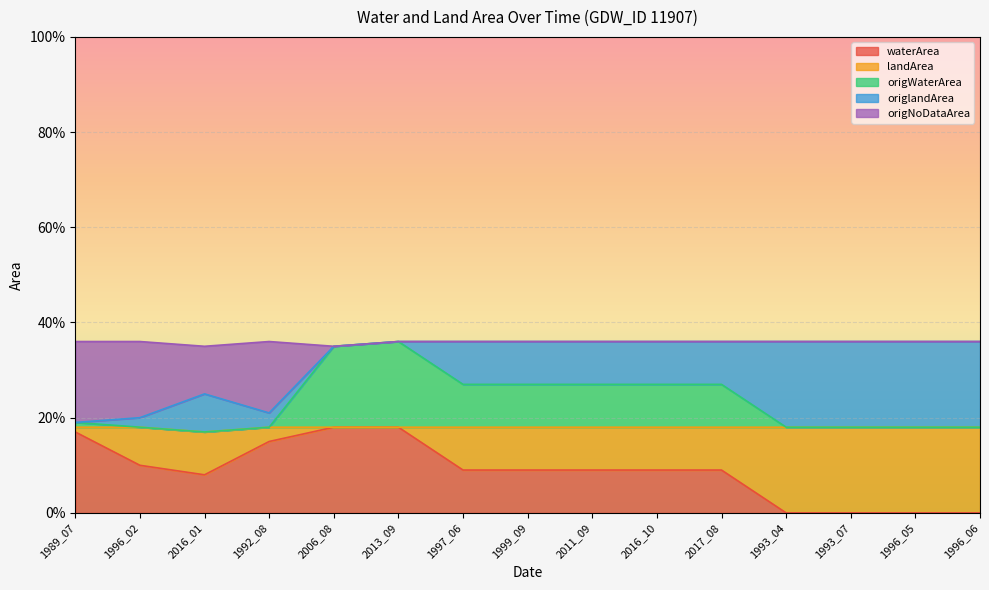

Does the chart display data point markers on the line(s)?

No